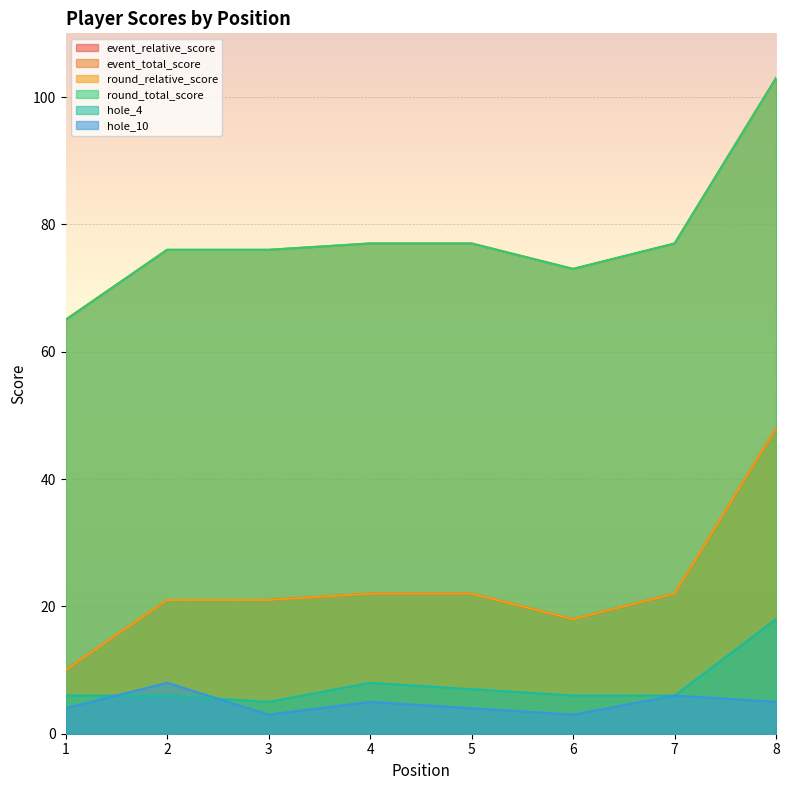

What is the total value across all series at 5?

209